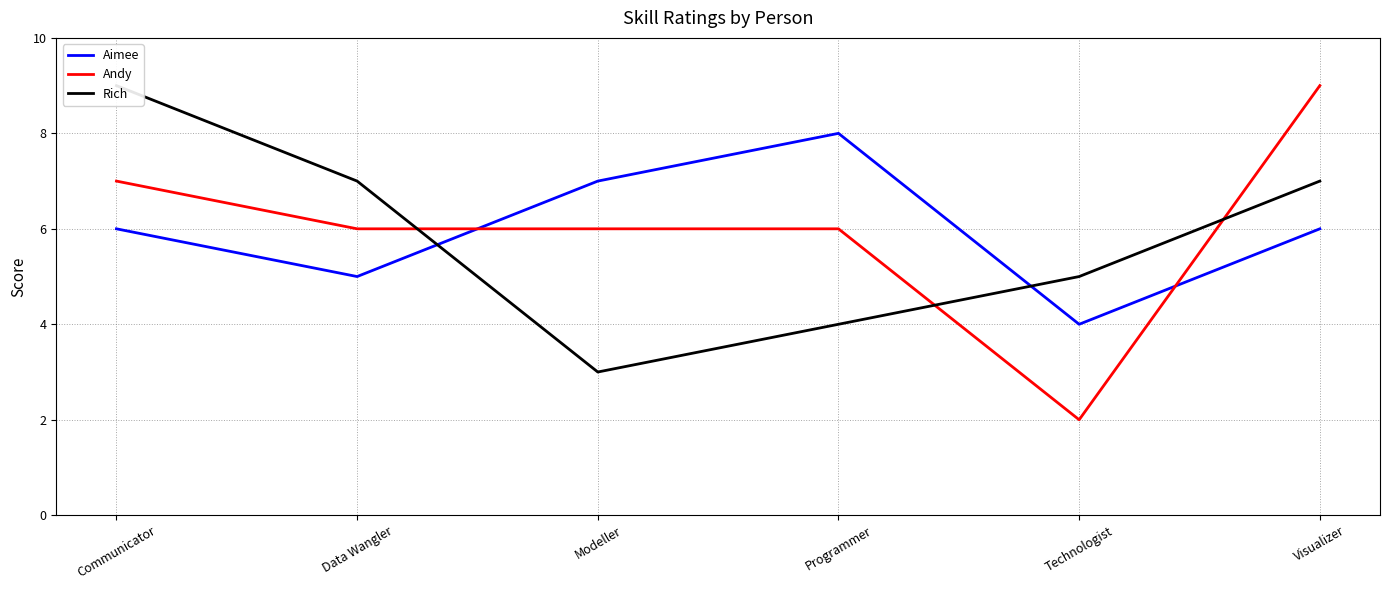

Reading left to right, extract all data points from this chart.

Aimee: 6	5	7	8	4	6
Andy: 7	6	6	6	2	9
Rich: 9	7	3	4	5	7